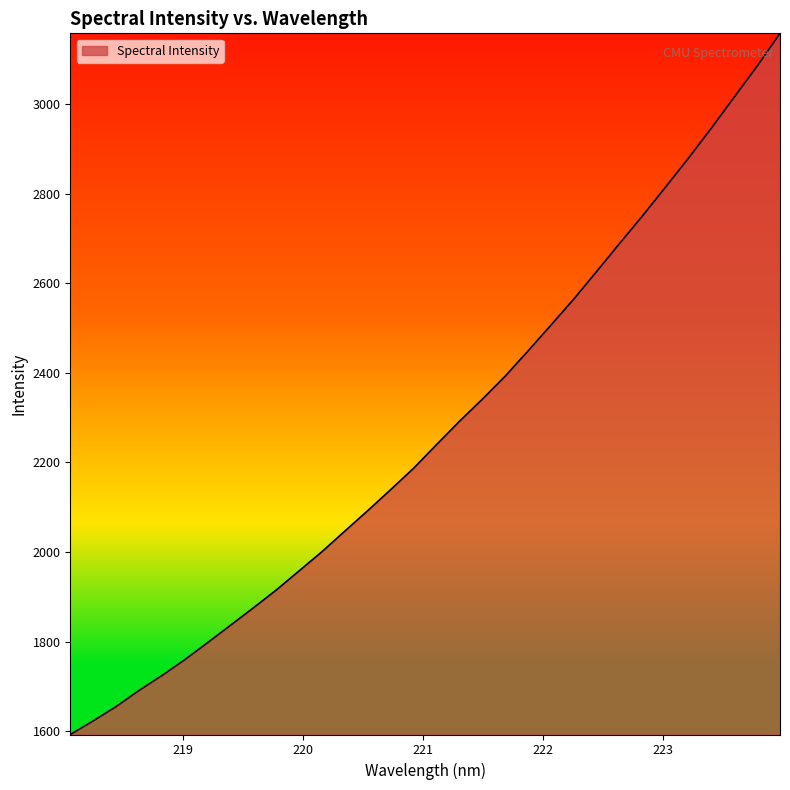

How many lines are shown in the chart?

1